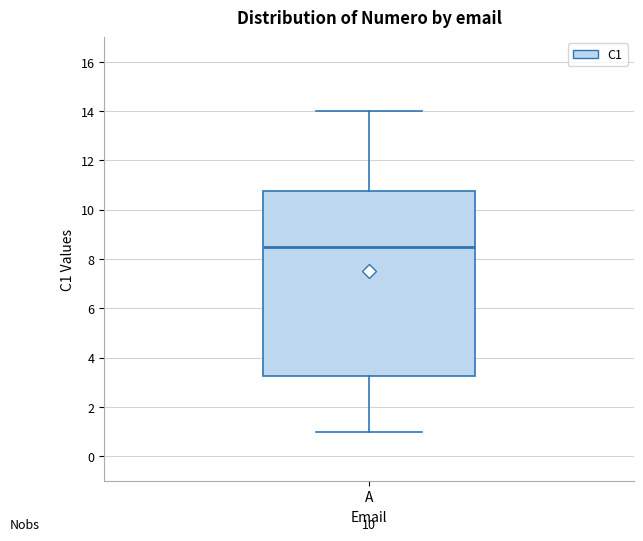

Where is the lower edge of the box for A on the y-axis? The values are not printed on the chart, so give them approximately, as read against the axis.

3.2